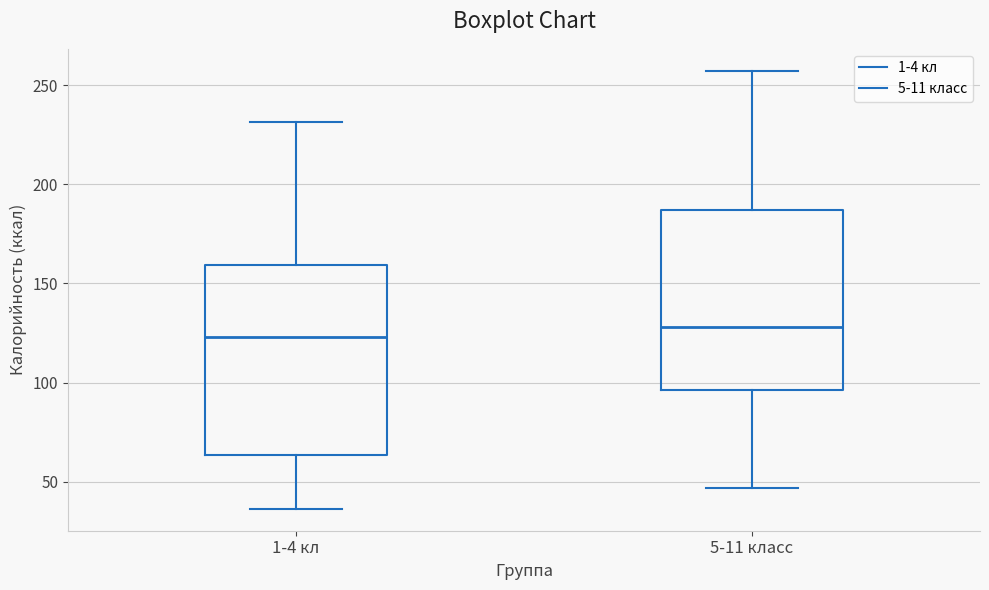

Reading left to right, transcribe this box plot: for each box, give where its median line is, the range the box spans, and where its two whiskers end, as read against the y-axis. The values are not printed on the chart, so give them approximately, as read against the axis.

1-4 кл: median 125, box 65 to 160, whiskers 35 to 230
5-11 класс: median 130, box 95 to 185, whiskers 45 to 255